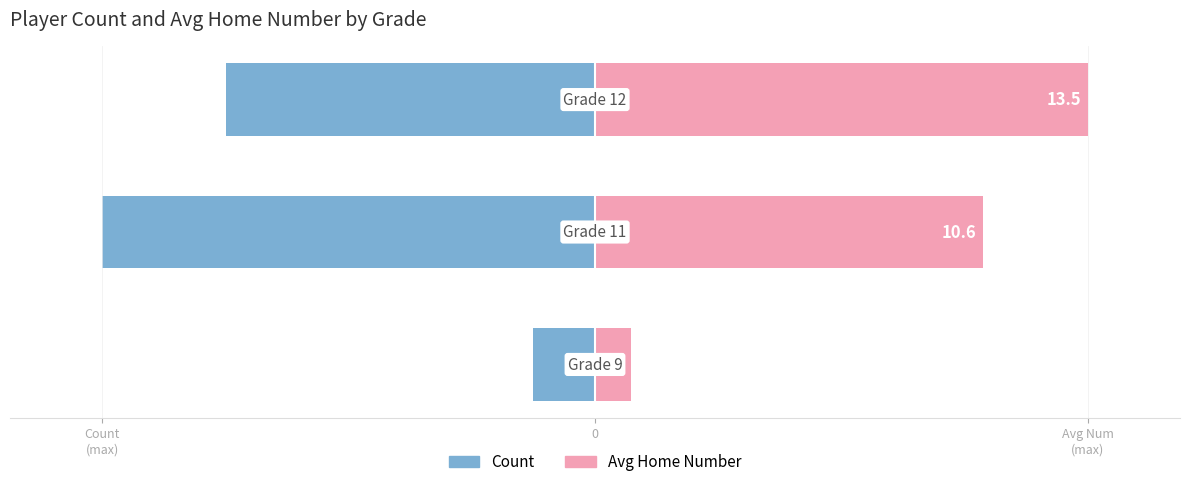

How many bars are there in total?

6